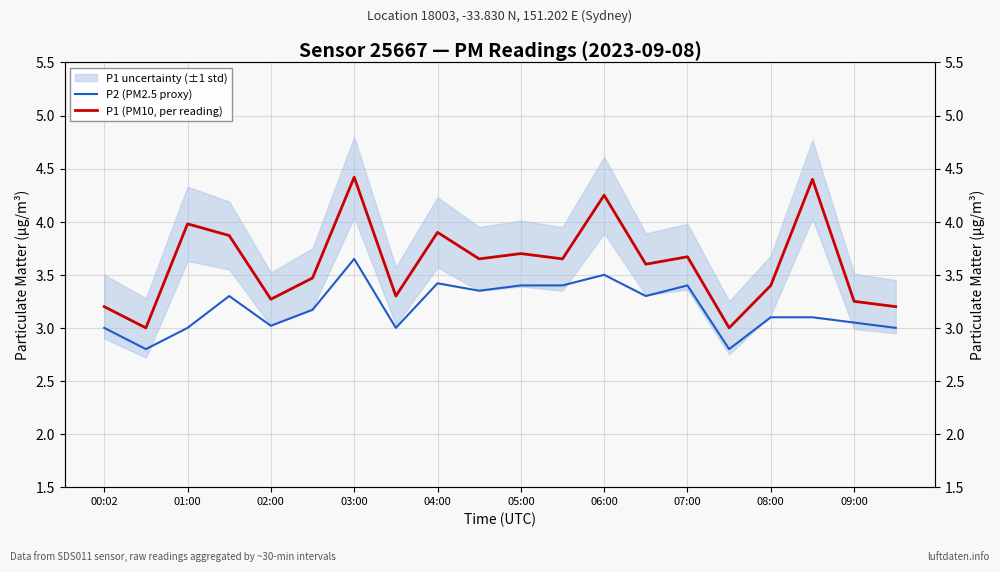

How many interior local peaks does the P1 (PM10, per reading) series have?

7